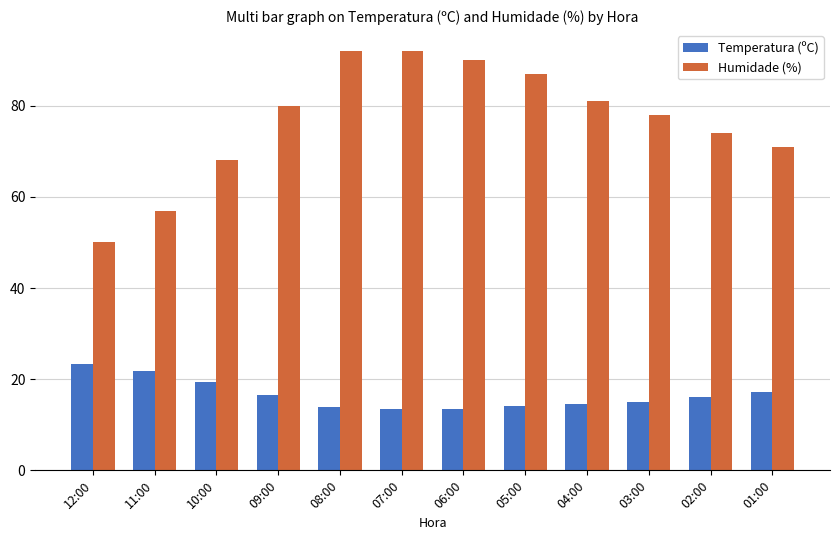

At how many categories does at least one series exceed 55?

11